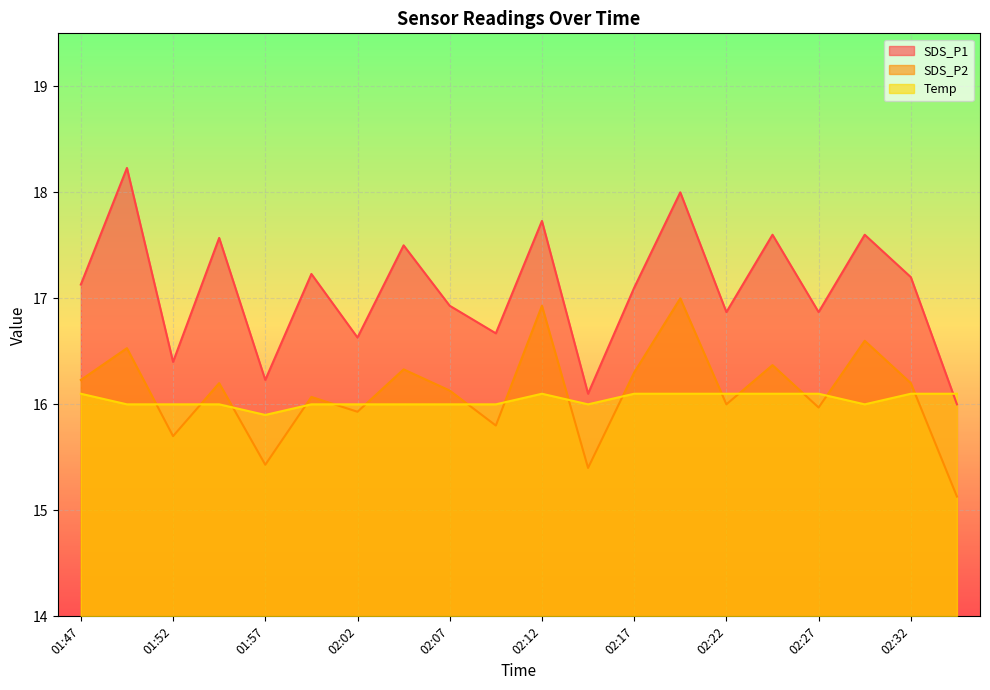

Between which two adjacent categories do Temp and SDS_P1 first intersect?

02:32 and 02:35